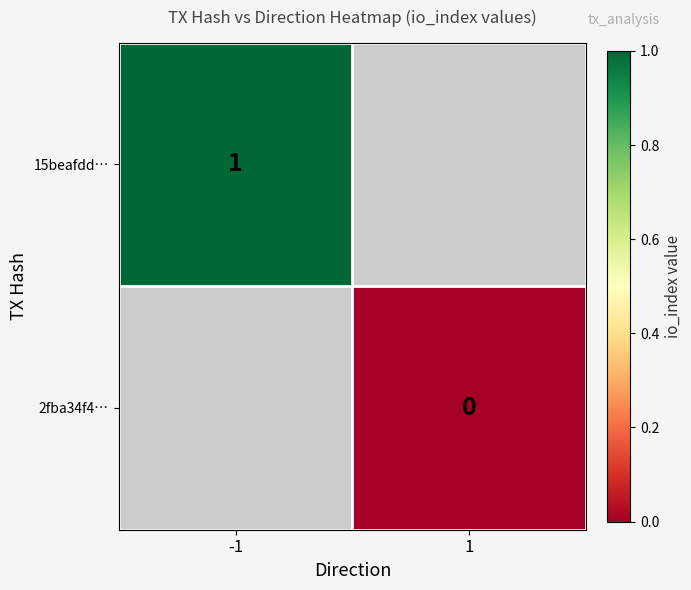

True or false: 15beafdd… has a value of 1 at -1.

True